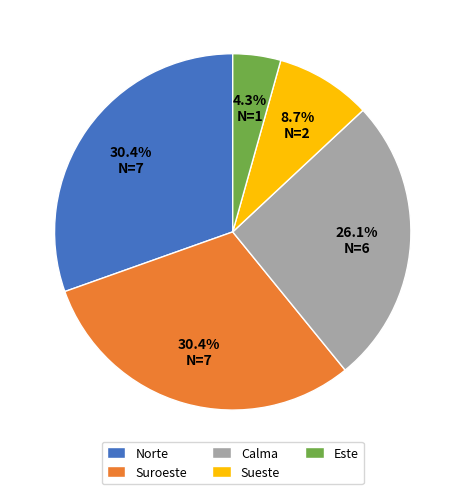

How many slices are in this pie chart?

5